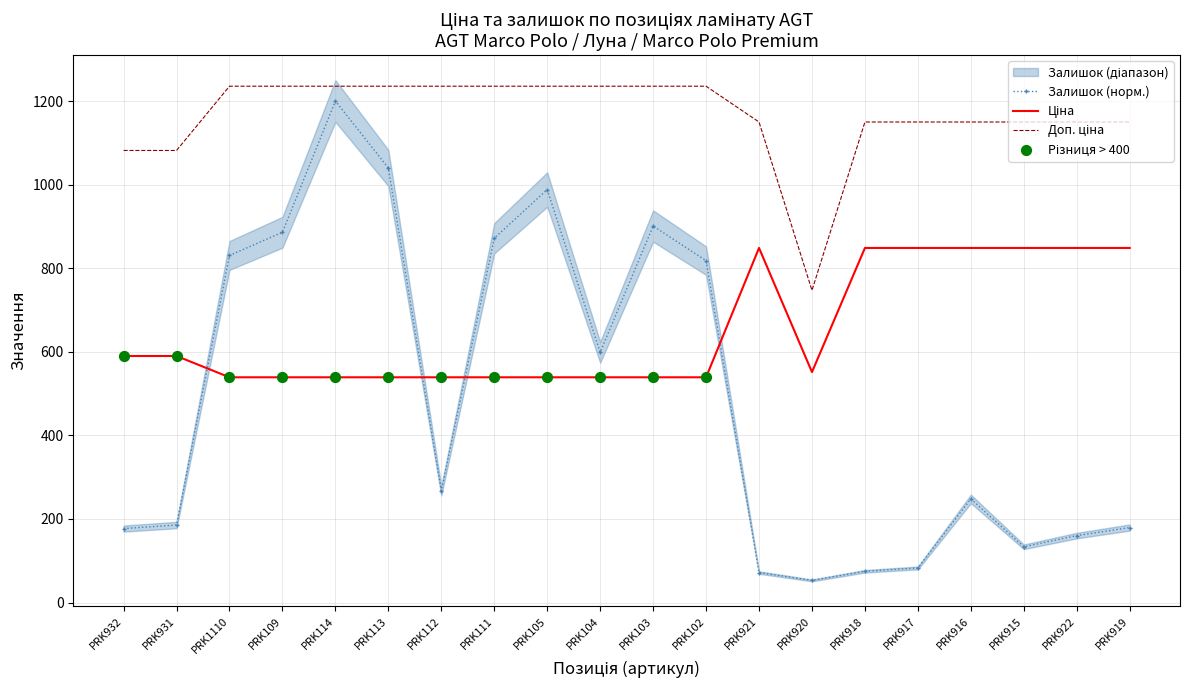

Which series reaches the maximum Y coordinate?

Доп. ціна